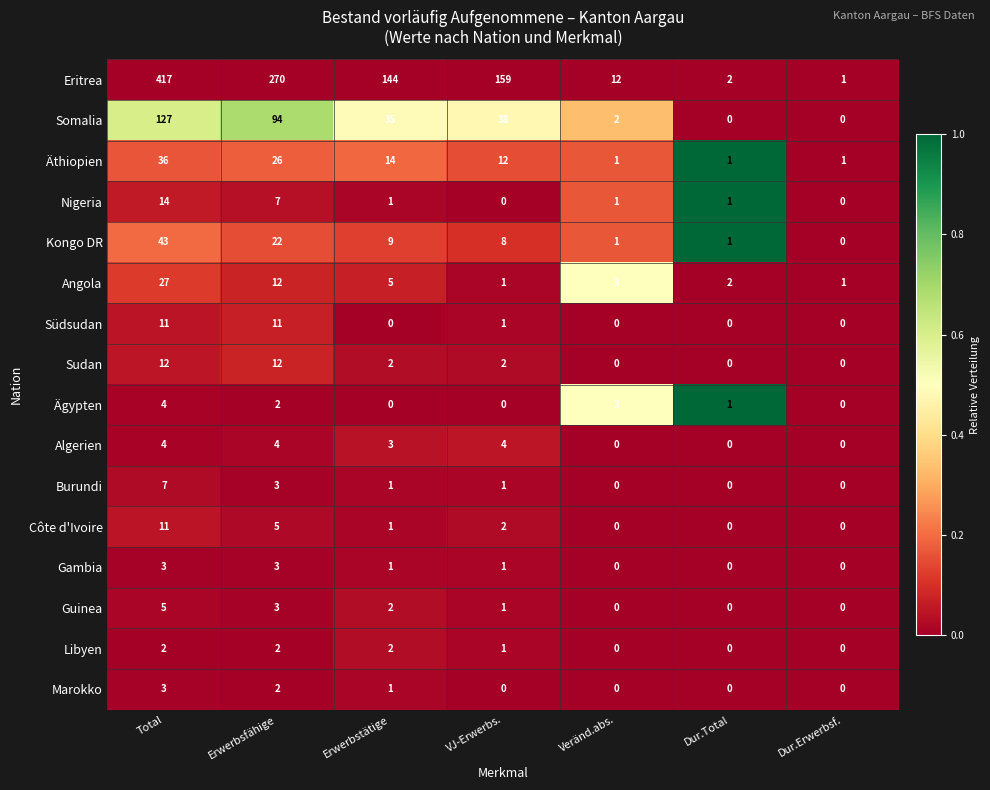

The value of Guinea at Erwerbstätige is 2. True or false?

True